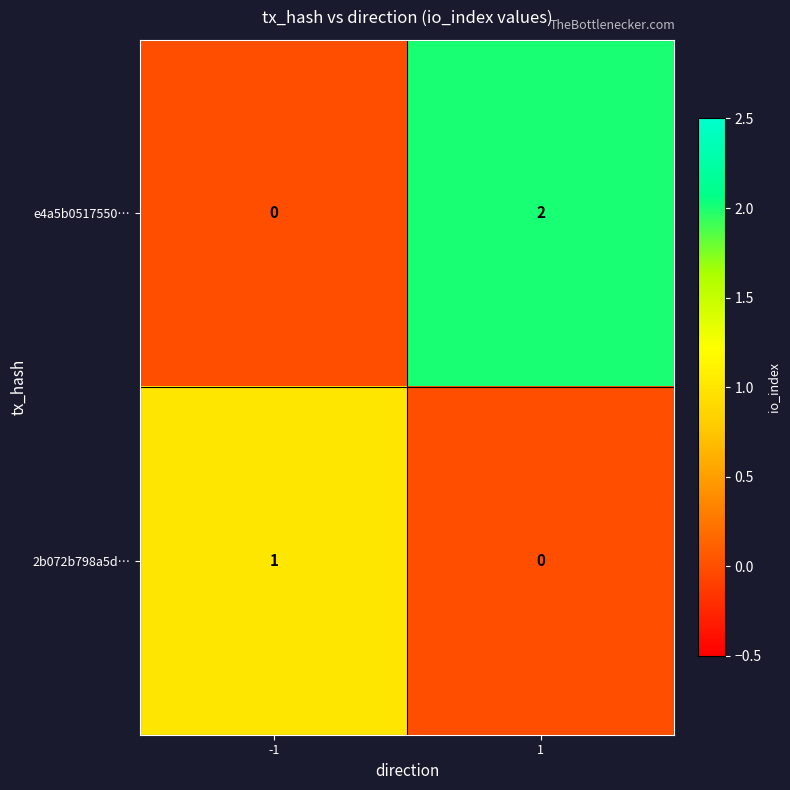

True or false: 2b072b798a5d… has a value of -1 at 1.

False